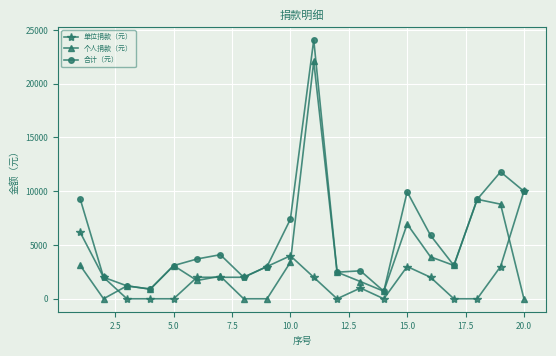

What is the maximum value shown in the chart?

24076.8